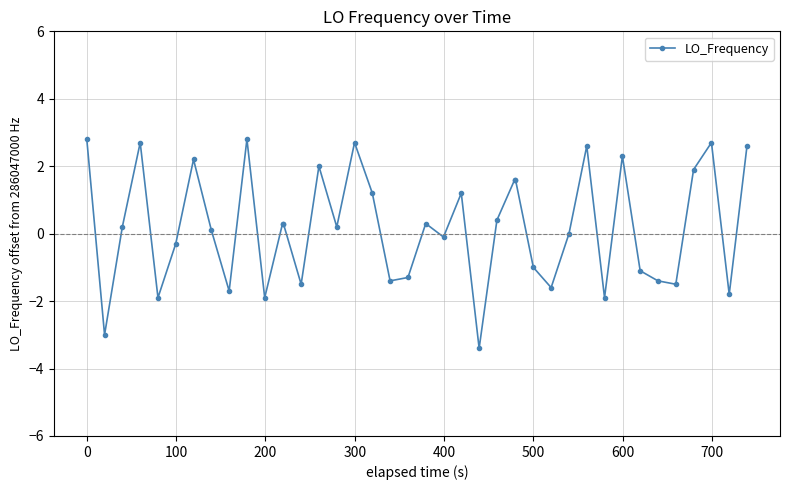

What is the value of the 34th point from the left?

-1.1